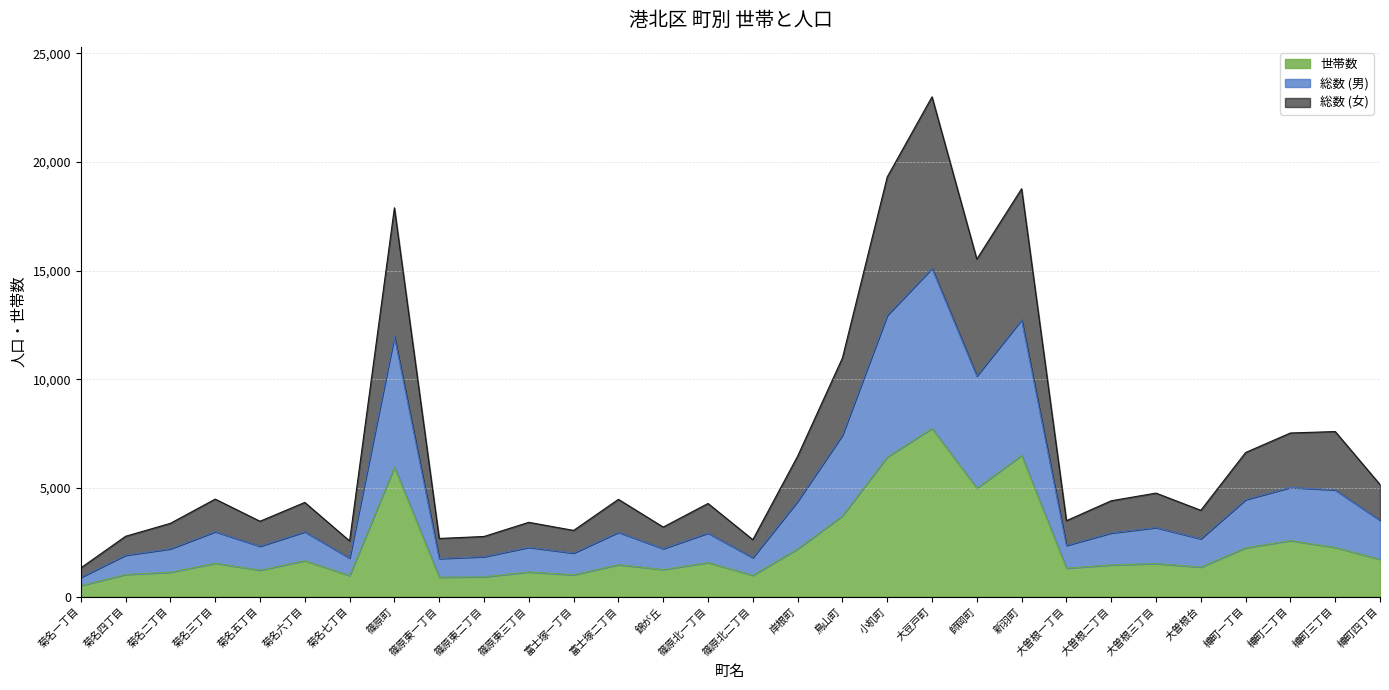

At which category is the sum across all series the highest?

大豆戸町